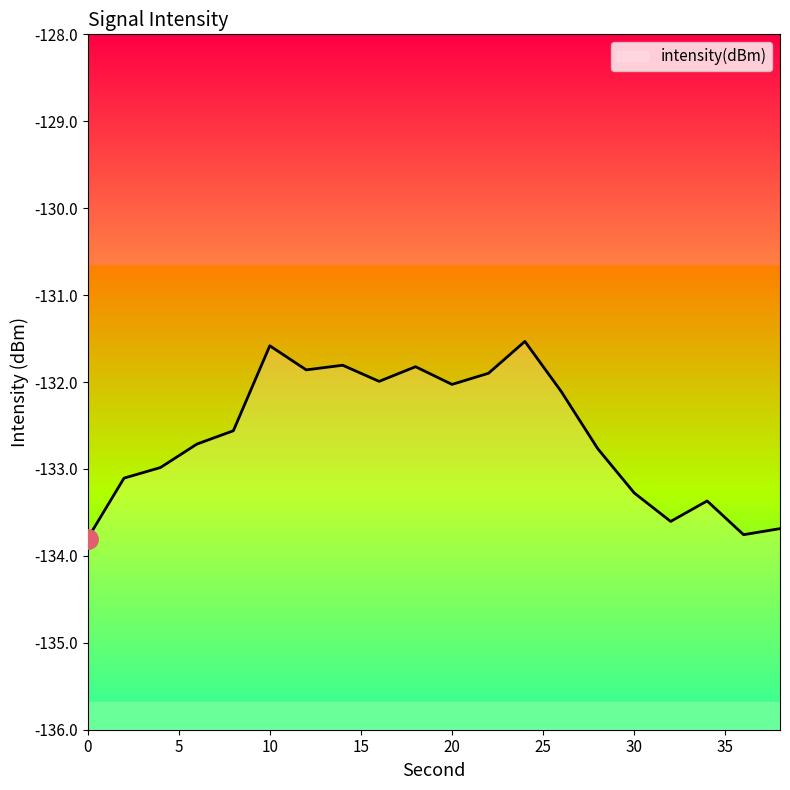

What is the maximum value shown in the chart?

-131.5